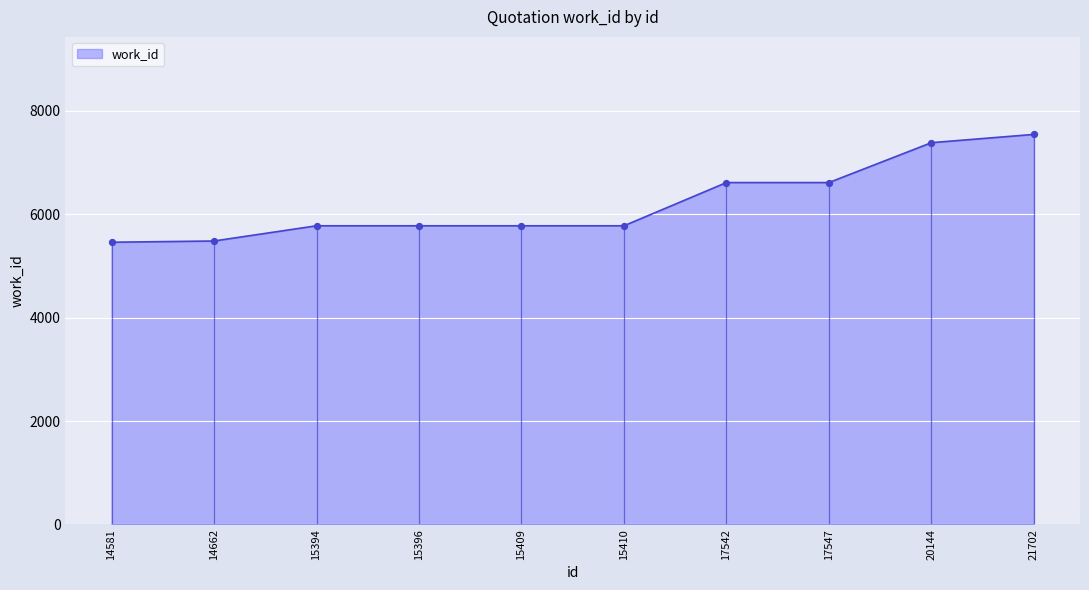

Approximately how many times larger is the value at 15394 compared to 21702?

0.8